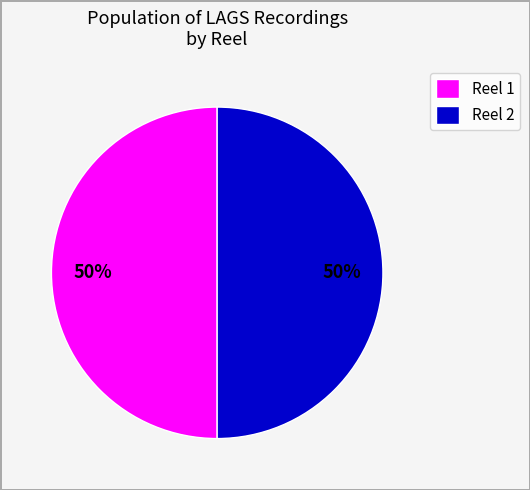

What is the ratio of the value at Reel 1 to the value at Reel 2?

1.0